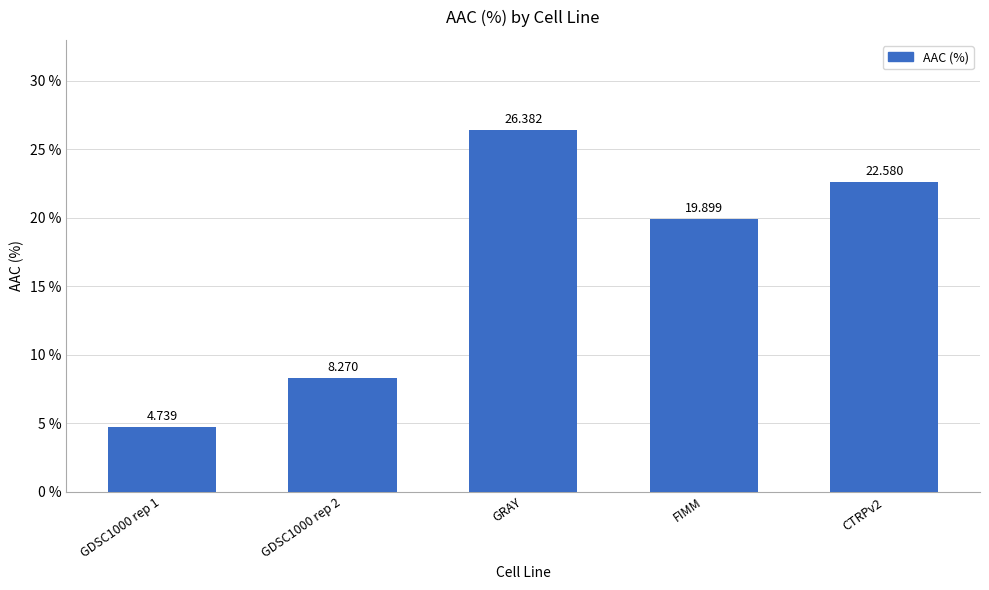

Which has a higher value, CTRPv2 or GRAY?

GRAY